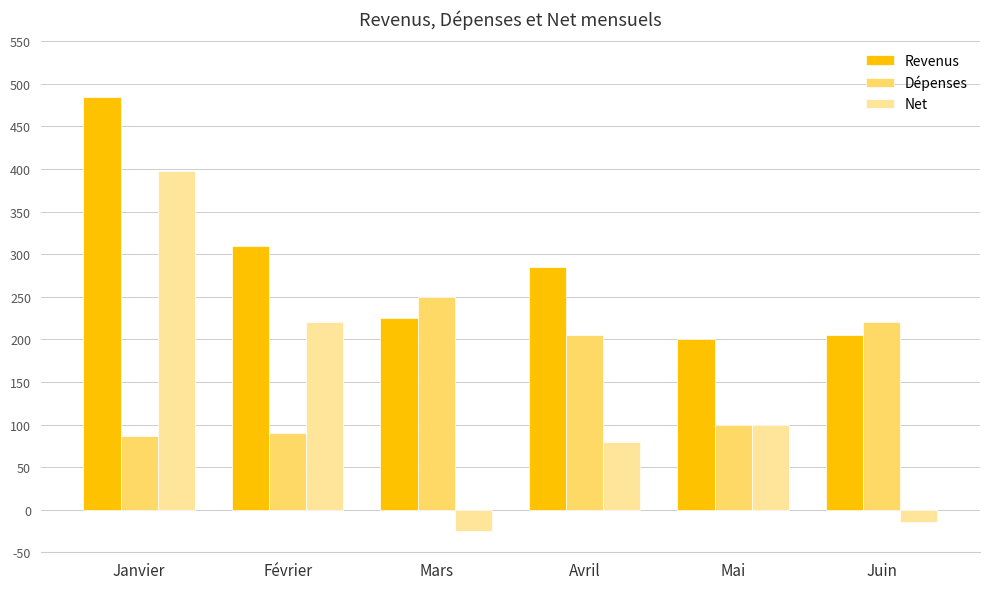

Which series has the widest spread of values?

Net